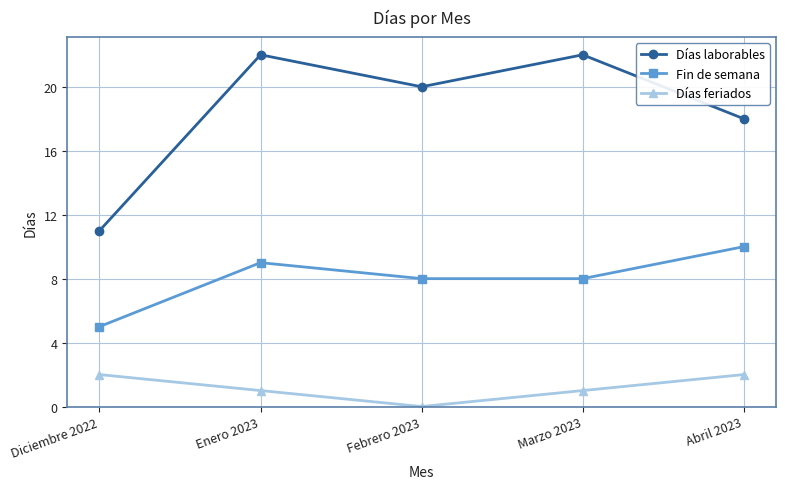

What is the difference between the highest and lowest values at Diciembre 2022?

9